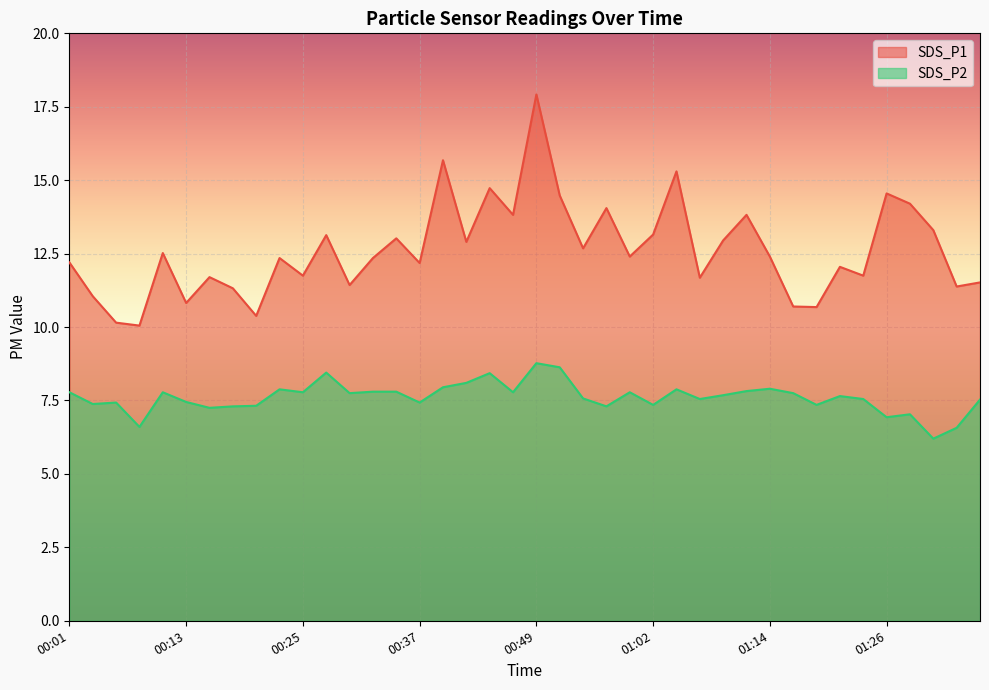

At how many categories does at least one series exceed 16?

1